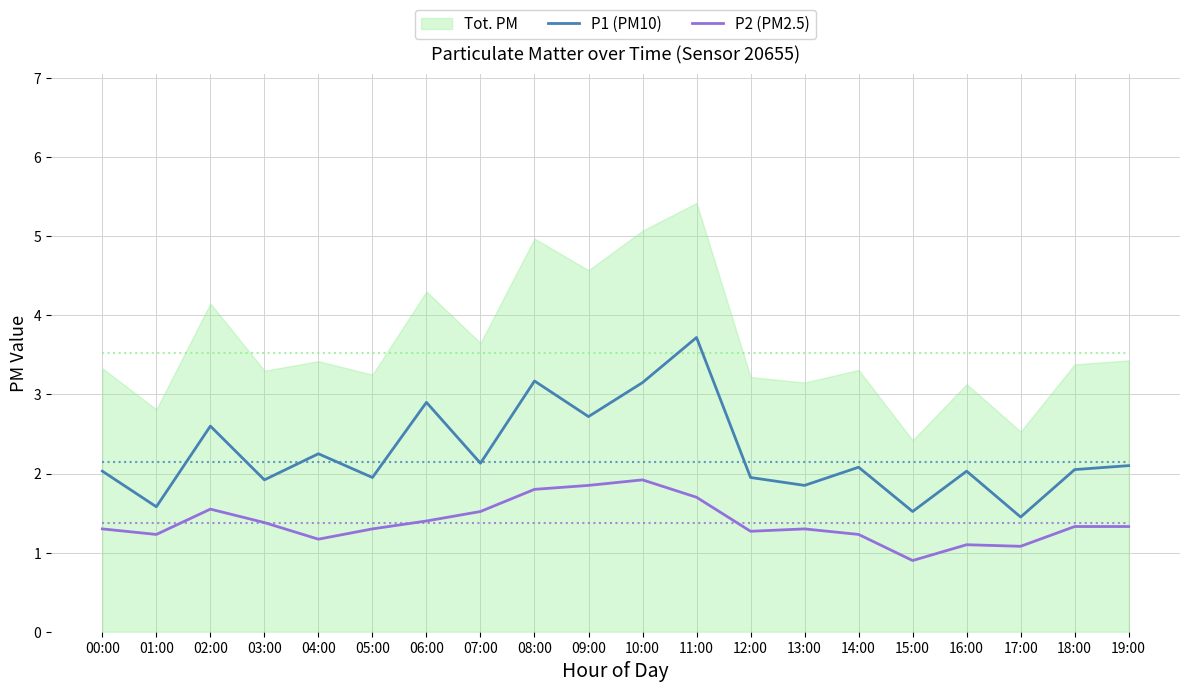

True or false: P1 (PM10) and P2 (PM2.5) intersect in this chart.

False